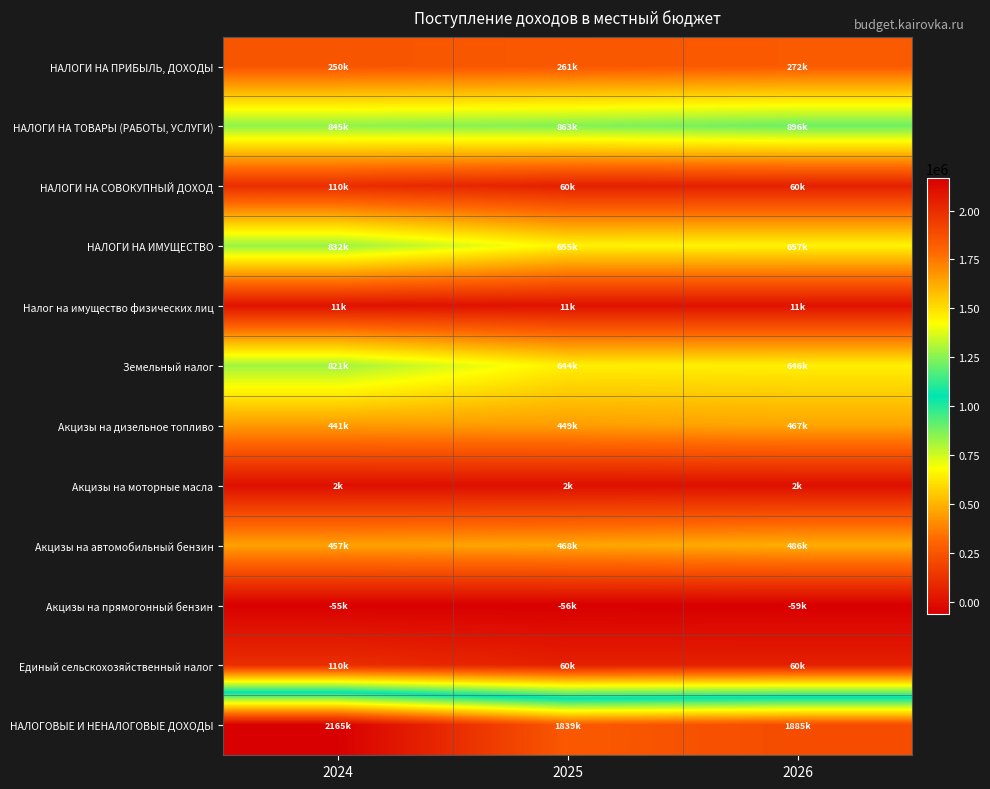

Which series has the widest spread of values?

НАЛОГОВЫЕ И НЕНАЛОГОВЫЕ ДОХОДЫ